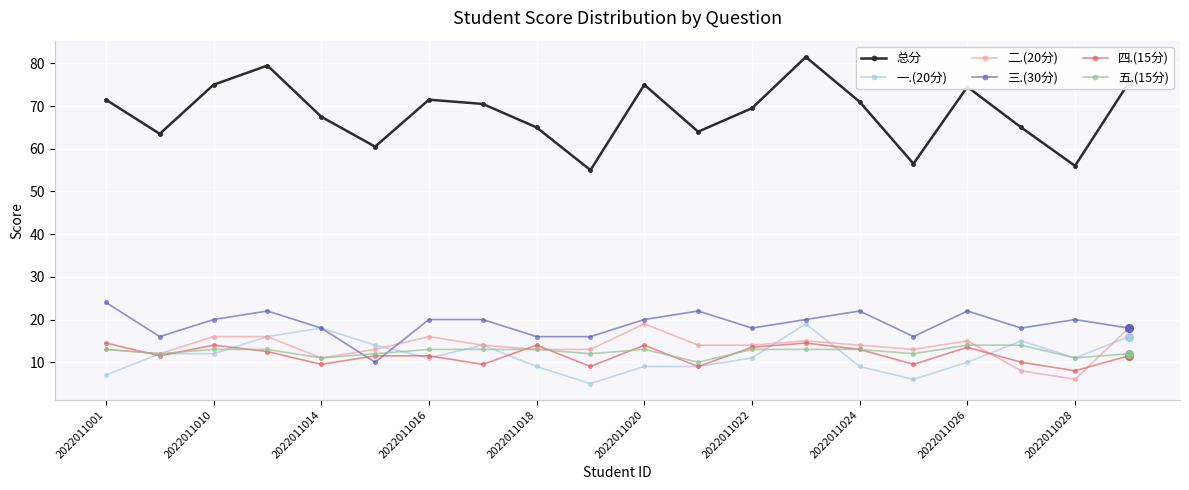

True or false: 三.(30分) and 五.(15分) intersect in this chart.

True